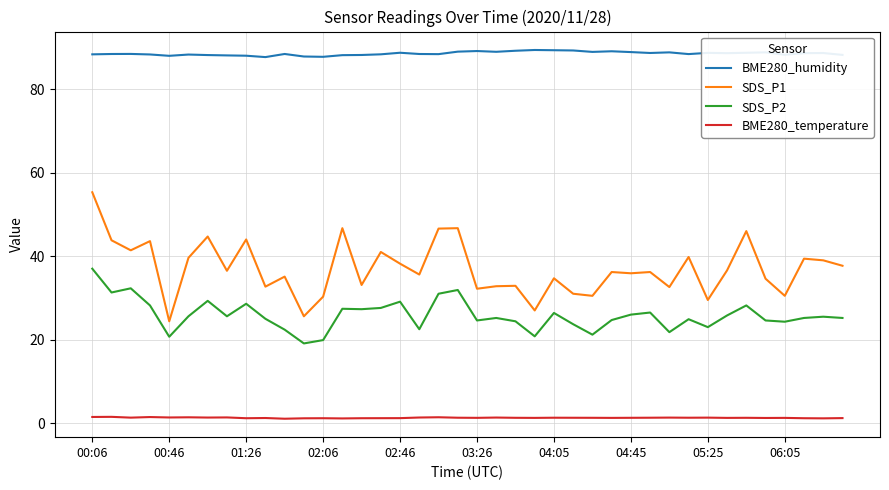

Which series has the largest total across all categories?

BME280_humidity